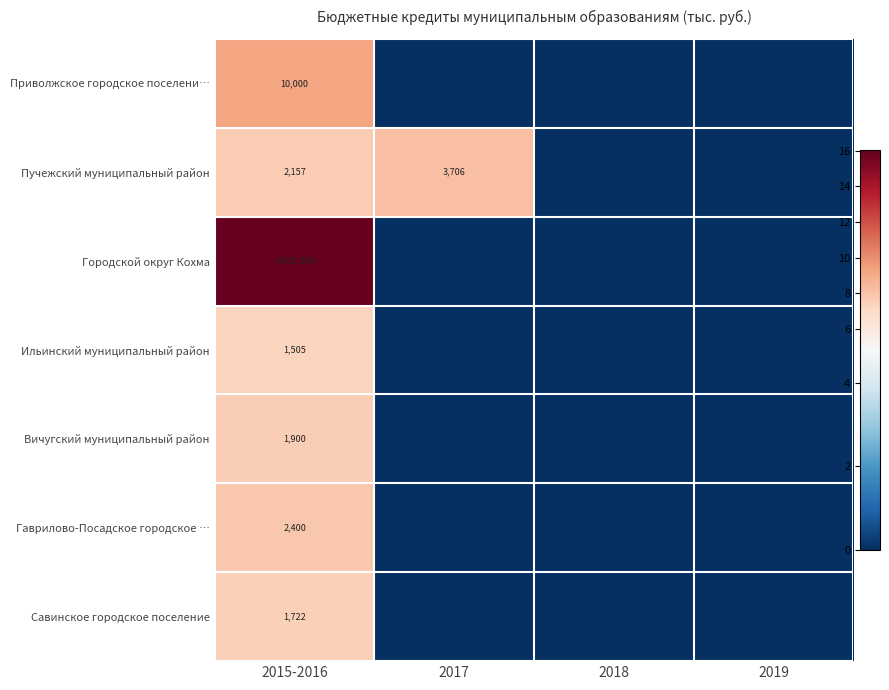

The value of Городской округ Кохма at 2015-2016 is 9000000. True or false?

True